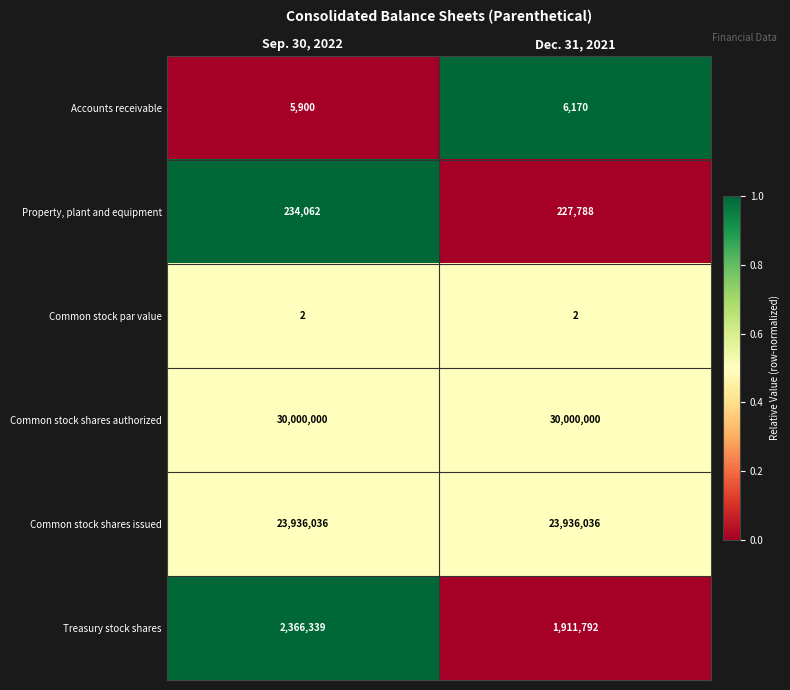

Which series changed the most between Sep. 30, 2022 and Dec. 31, 2021?

Treasury stock shares